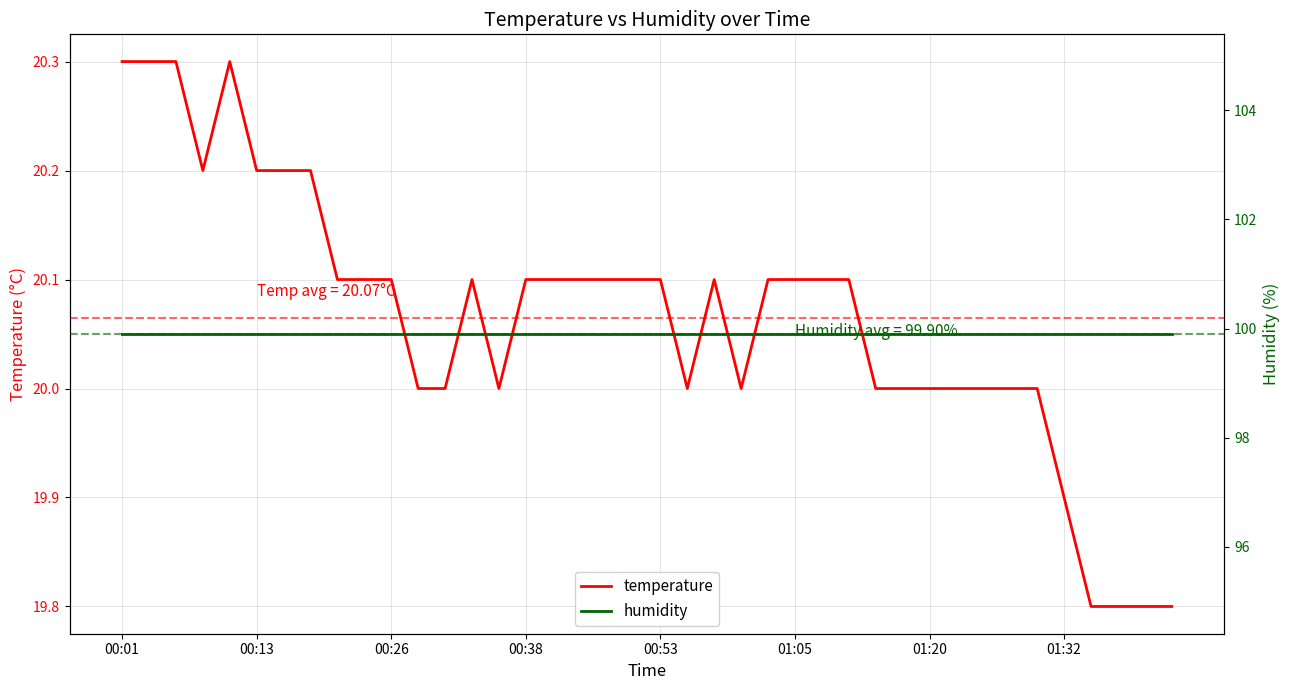

What is the maximum value for temperature?

20.3